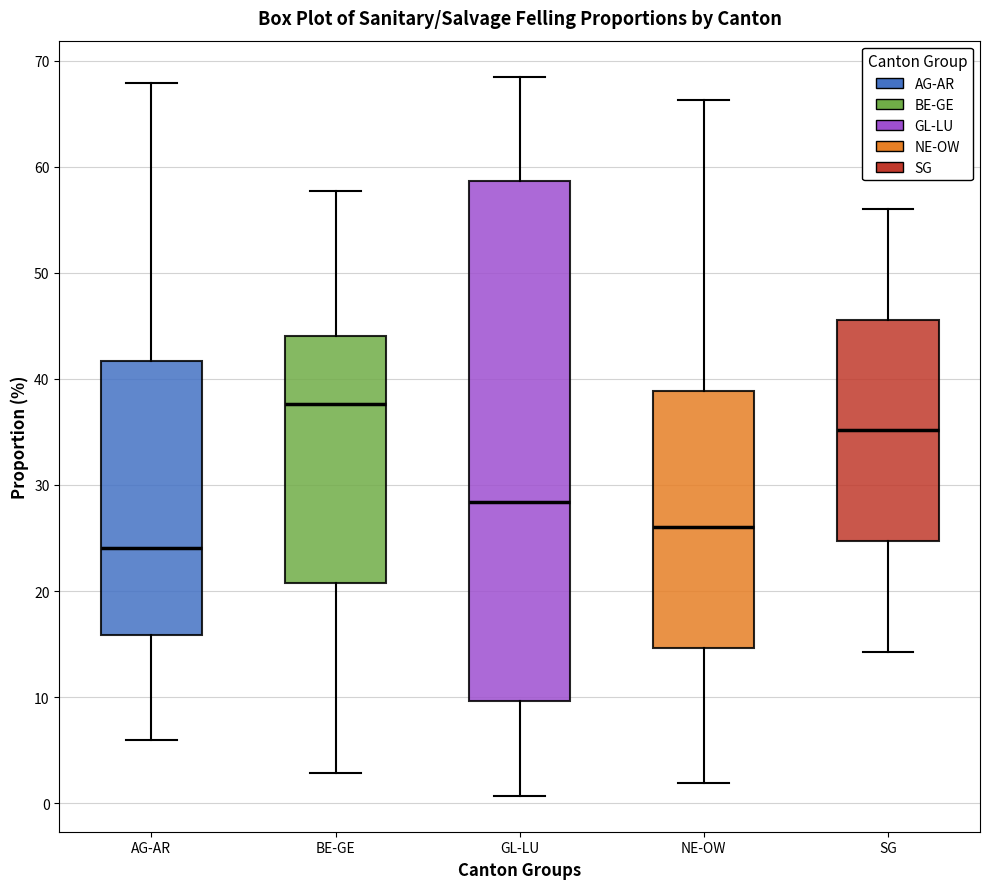

Which box's median line is the lowest?

AG-AR